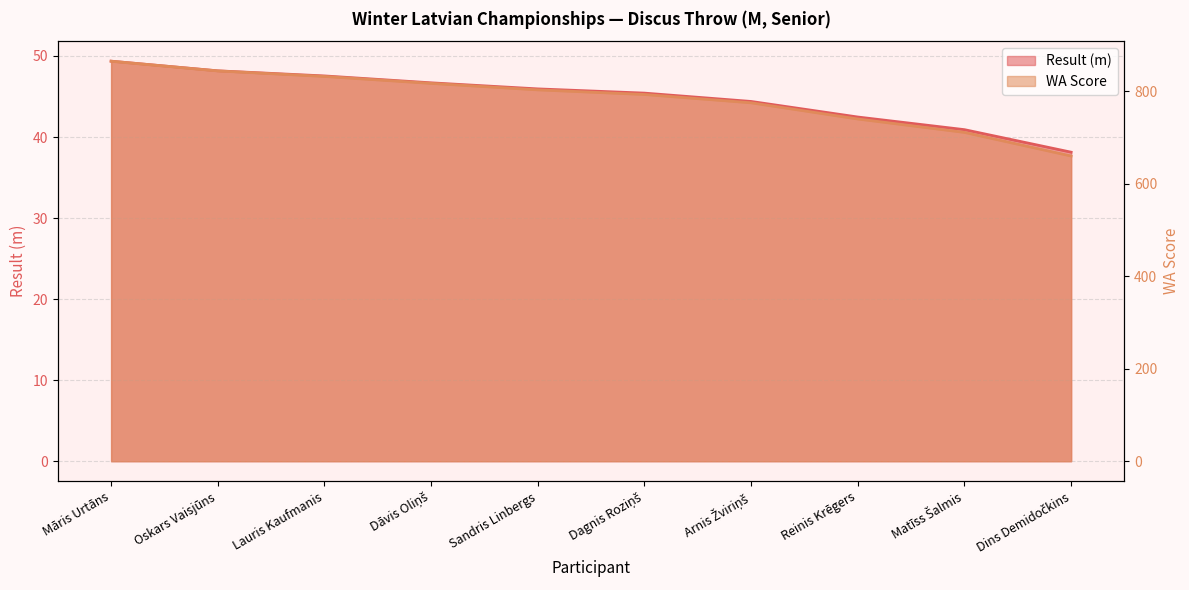

What is the greatest value displayed?

865.0